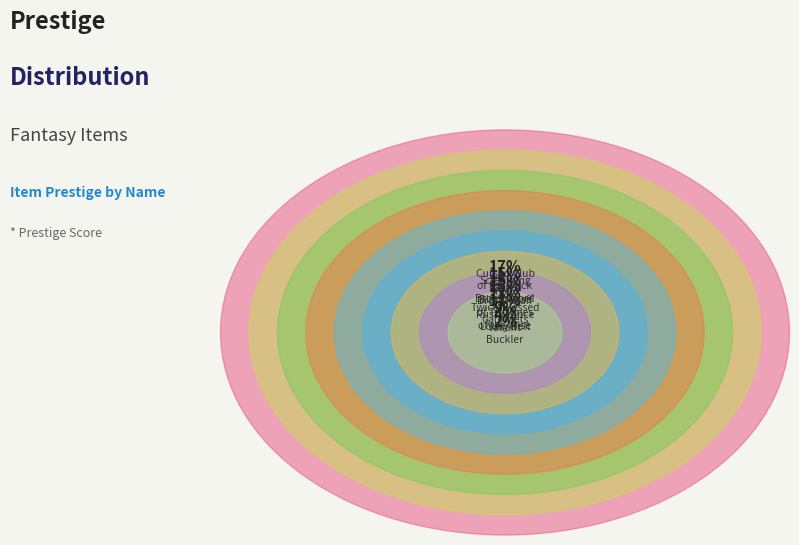

What is the smallest slice in the pie chart?

Valiant Buckler